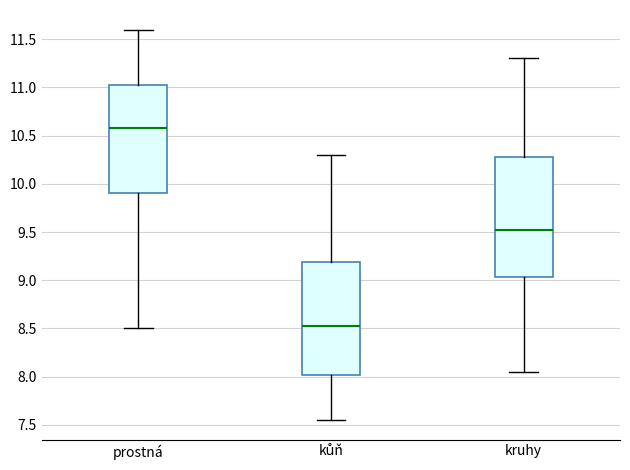

Which box has the lowest median line?

kůň